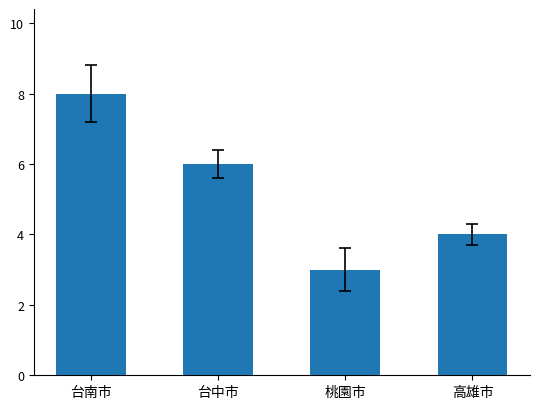

What is the greatest value displayed?

8